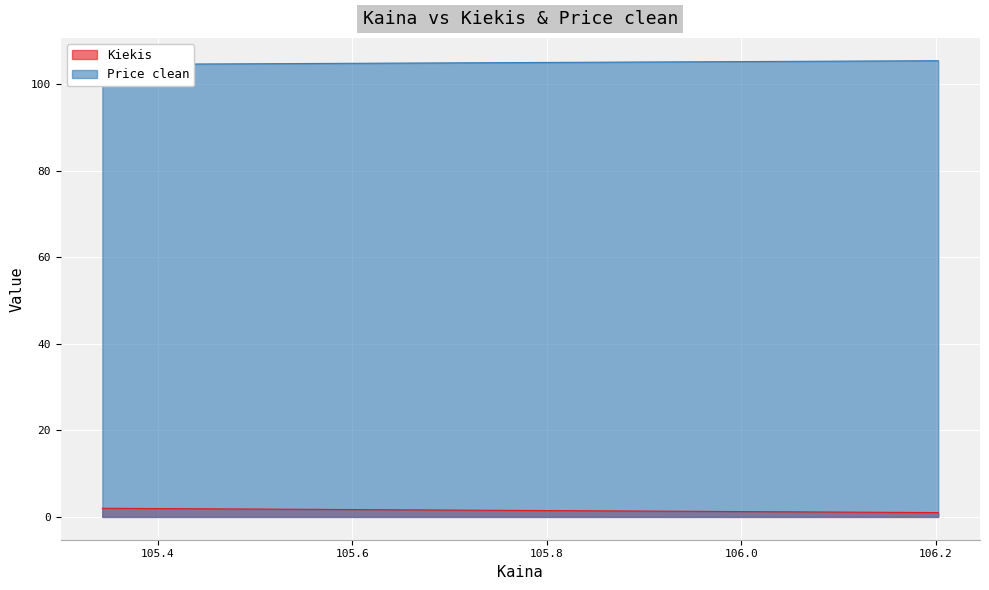

What is the average value of the Kiekis series?

1.3